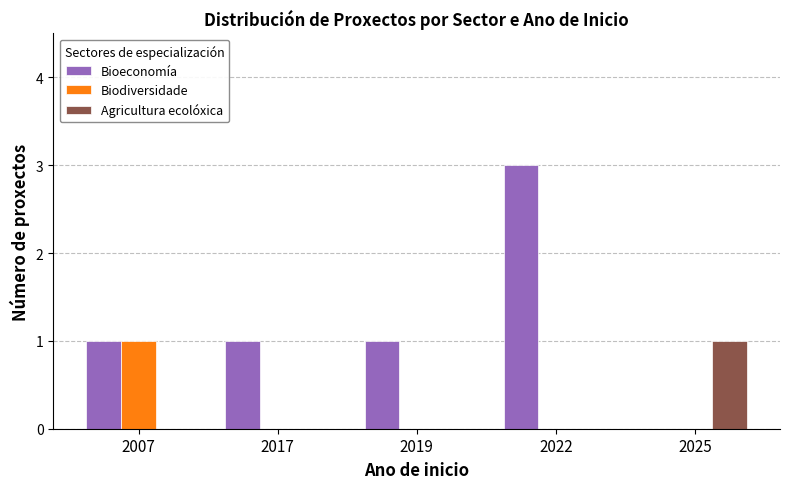

Are the bars grouped side by side (vs. stacked)?

Yes